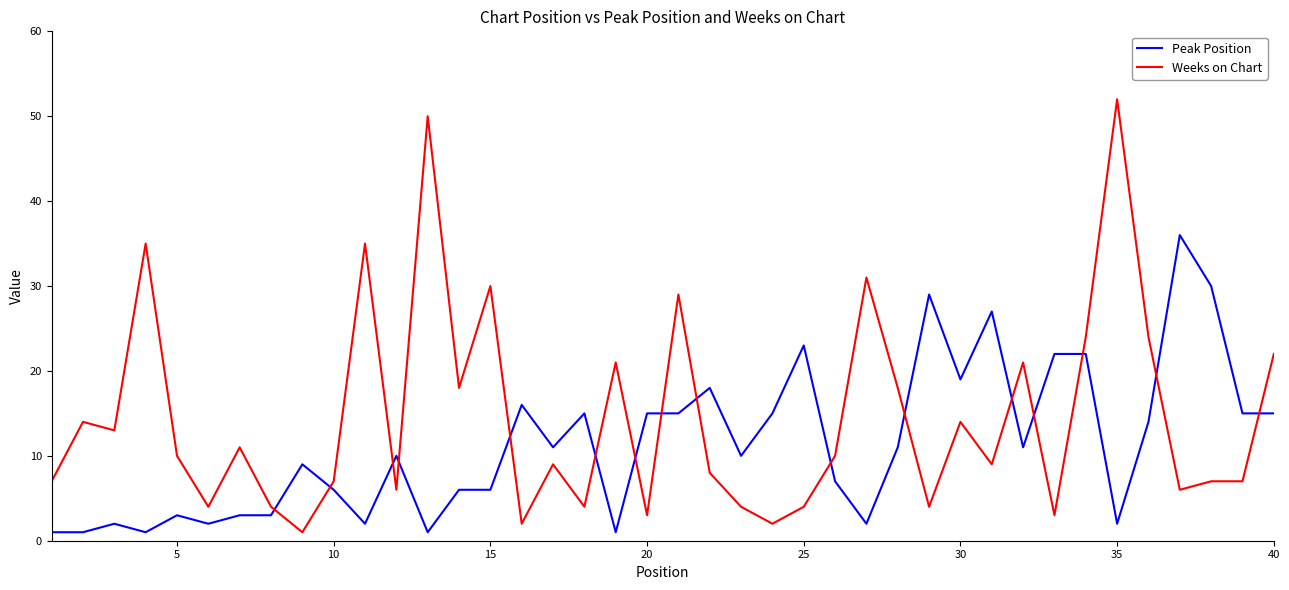

After their last crossing, which series has the higher values: Peak Position or Weeks on Chart?

Weeks on Chart